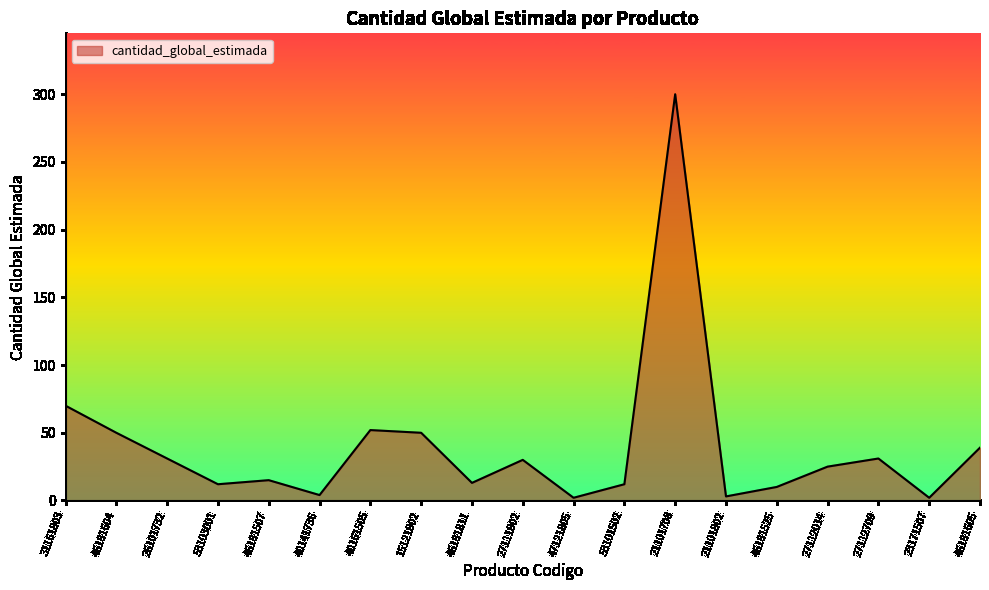

The chart shows a value of 10 at 27112709. True or false?

False